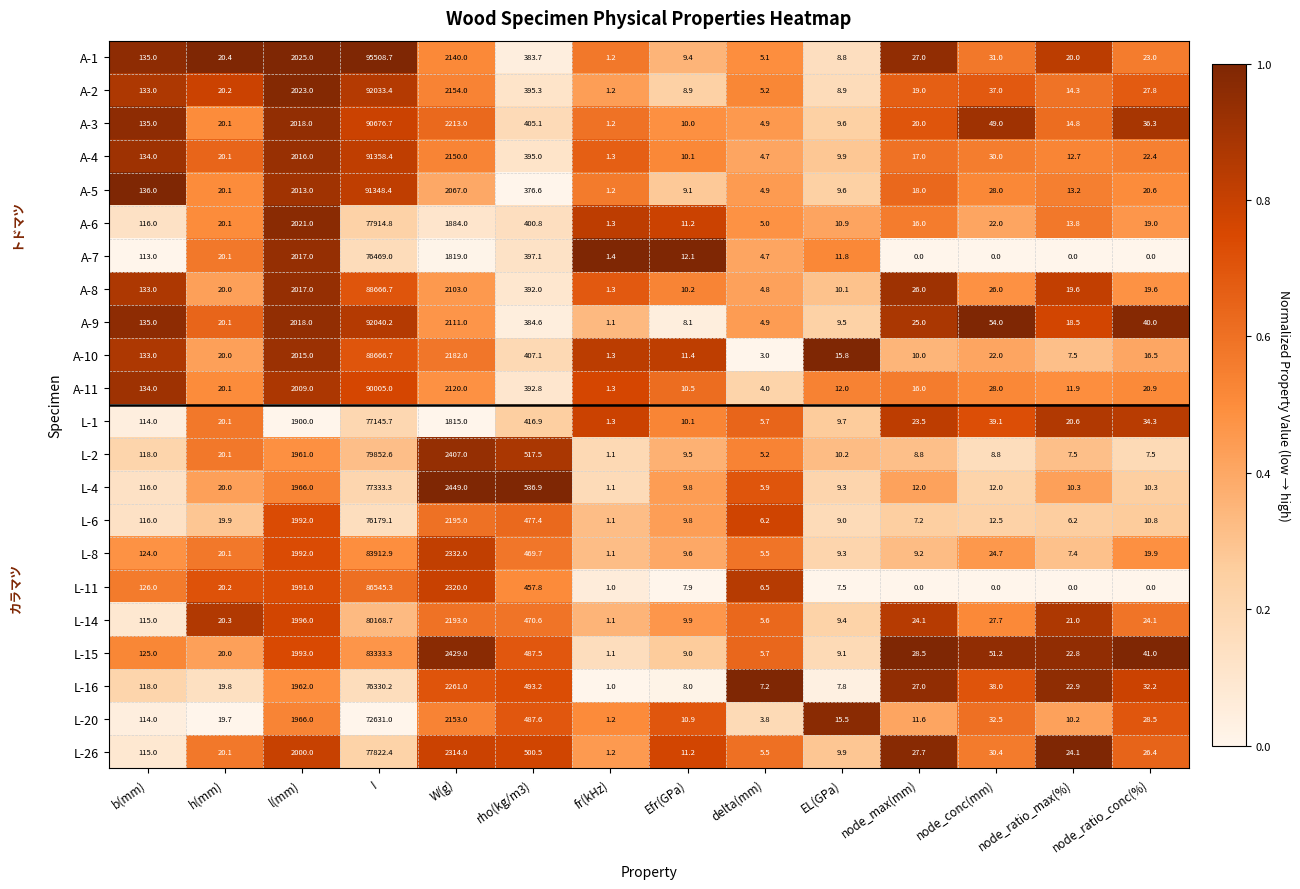

What is the difference between the maximum and second lowest values in the A-9 series?

92035.3